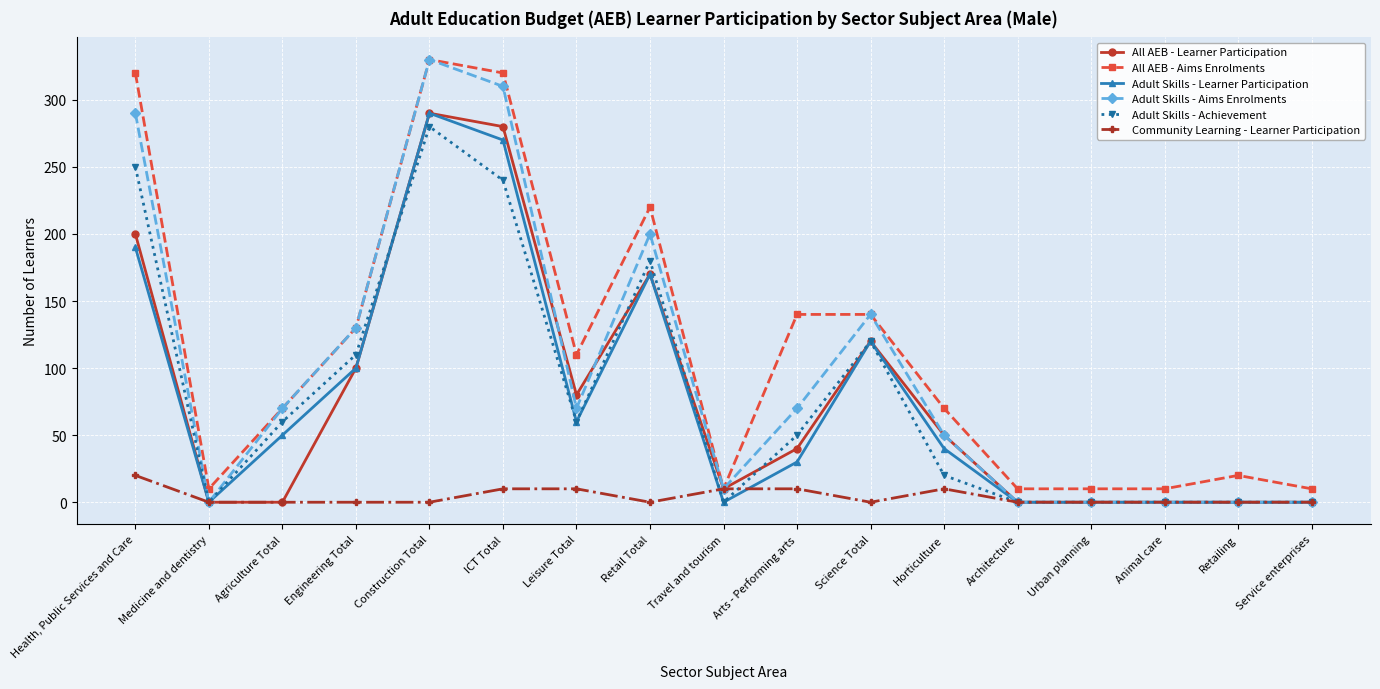

True or false: All AEB - Learner Participation has more than 0 points higher than both neighbors.

True